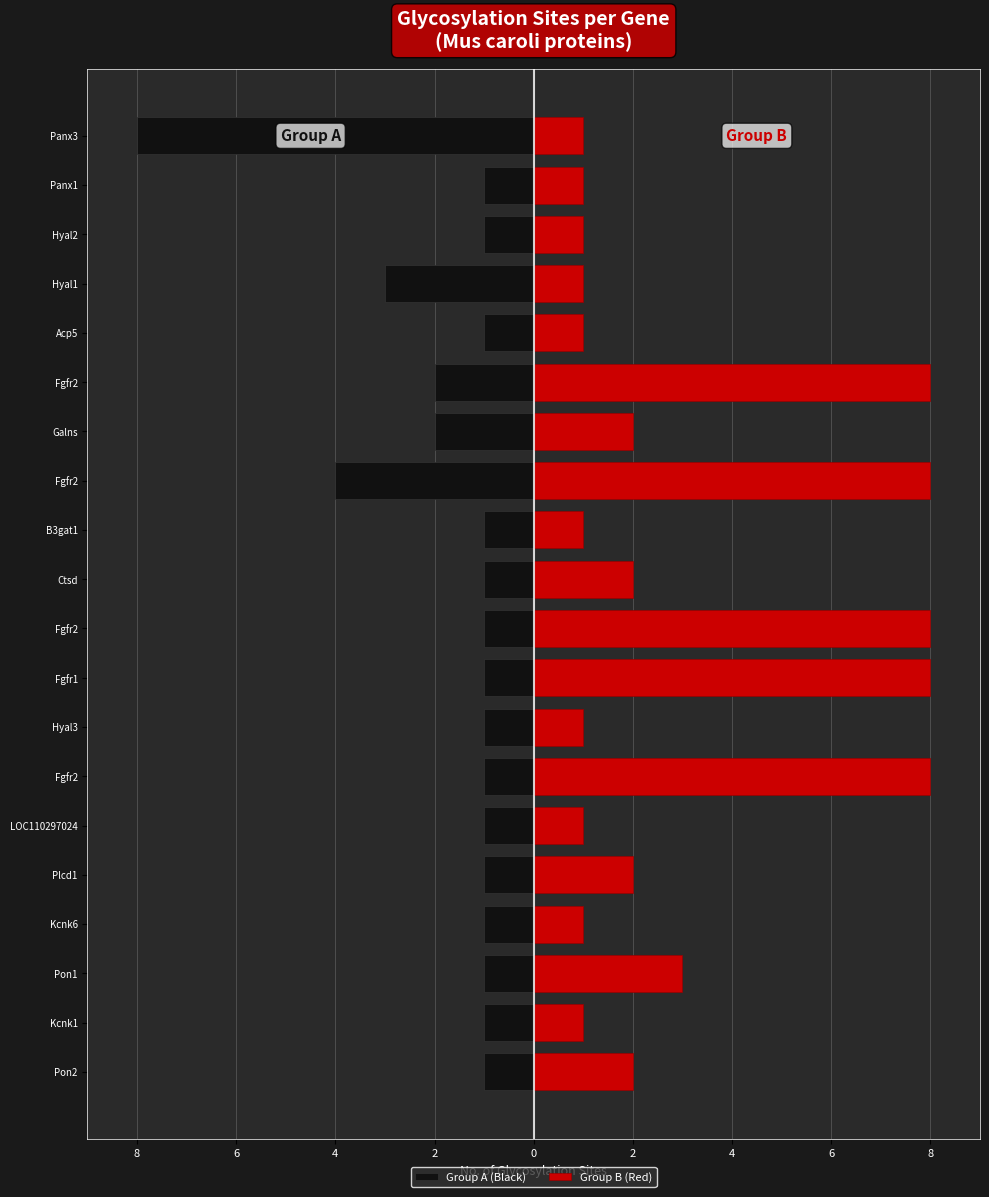

Which series has the largest total across all categories?

Group B (Red)